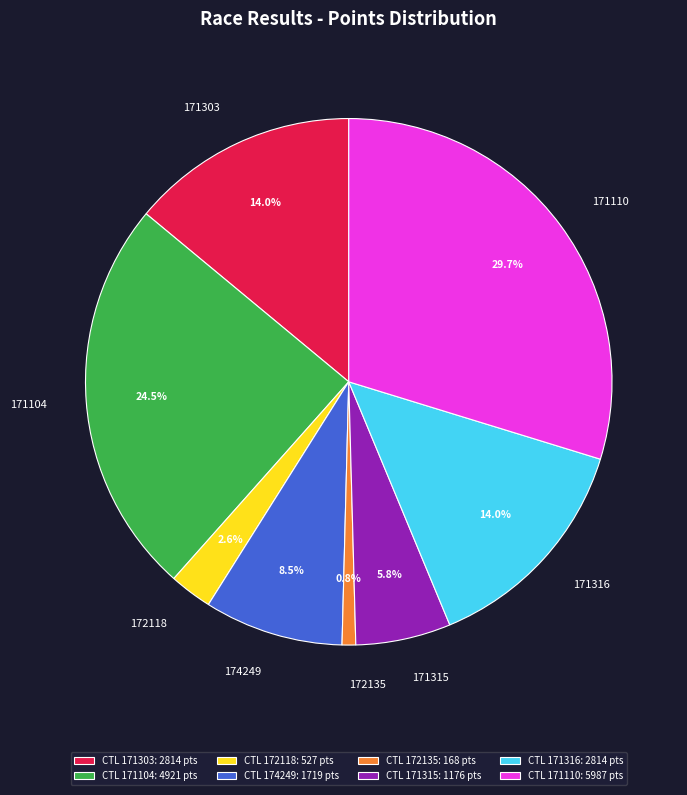

Combined, do 171104 and 171316 account for over 50%?

No